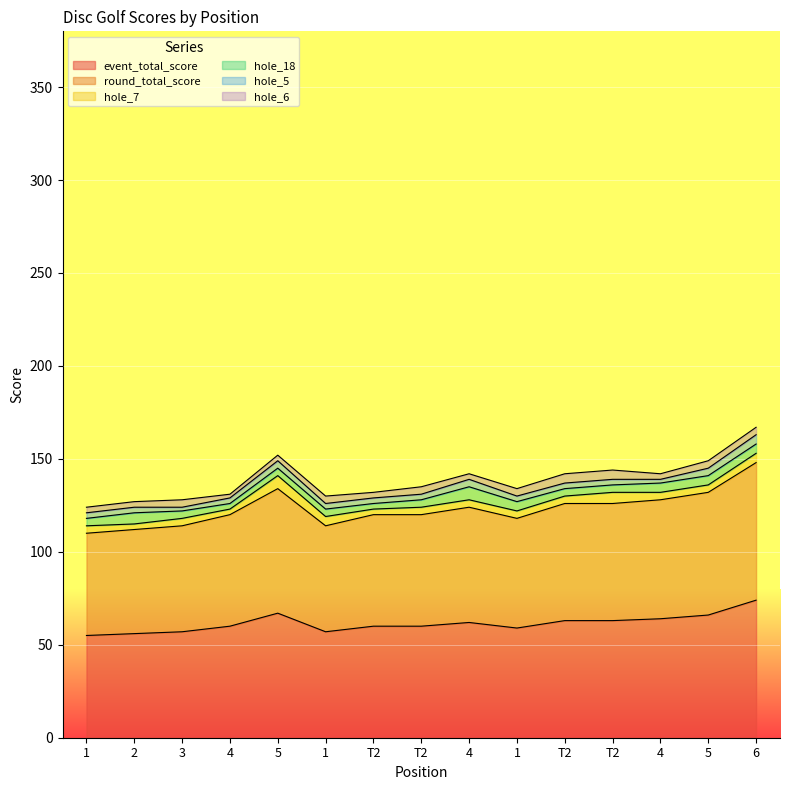

Which label corresponds to the largest value in the chart?

6